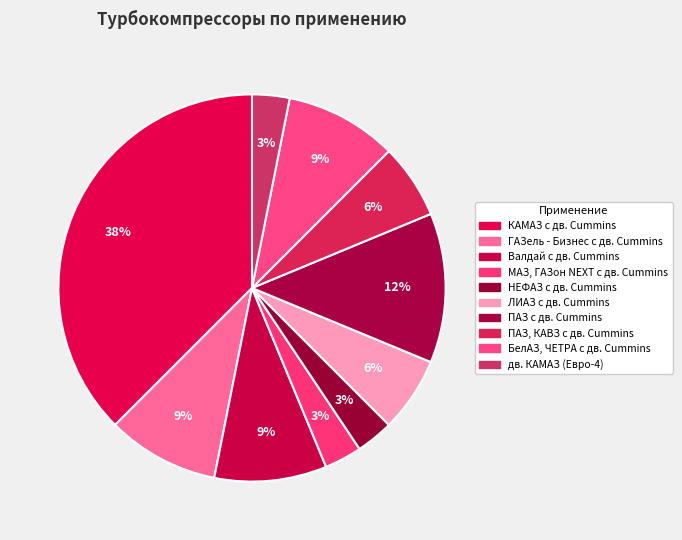

Between МАЗ, ГАЗон NEXT с дв. Cummins and КАМАЗ с дв. Cummins, which is larger?

КАМАЗ с дв. Cummins